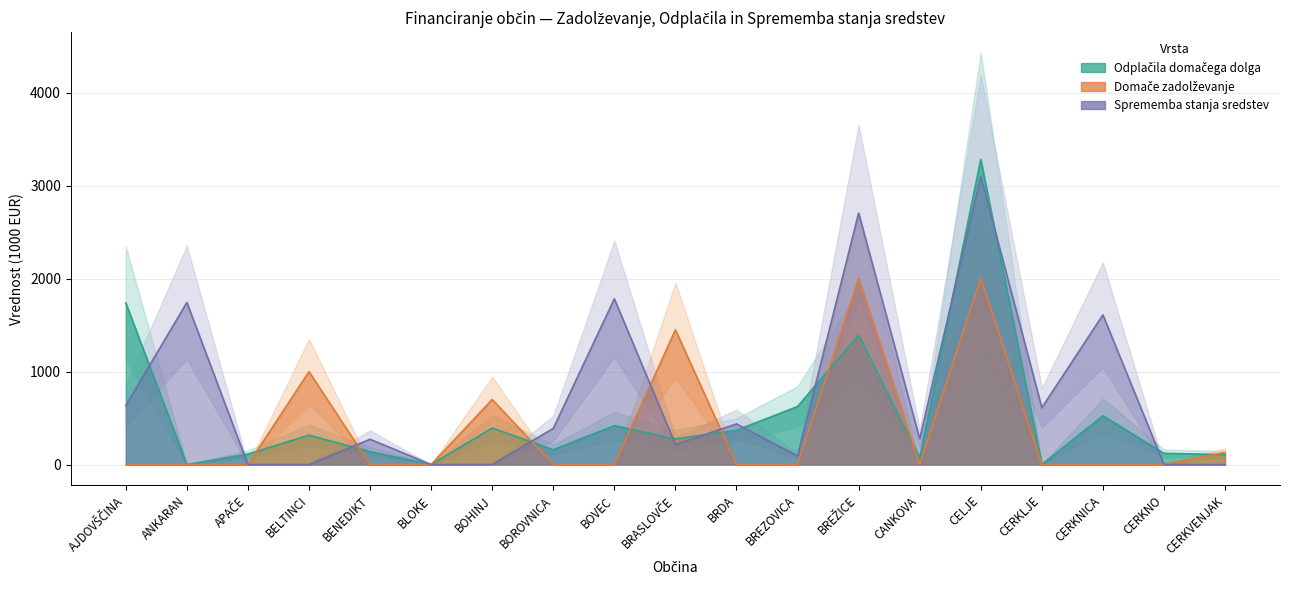

True or false: Domače zadolževanje has more than 0 interior local peaks.

True